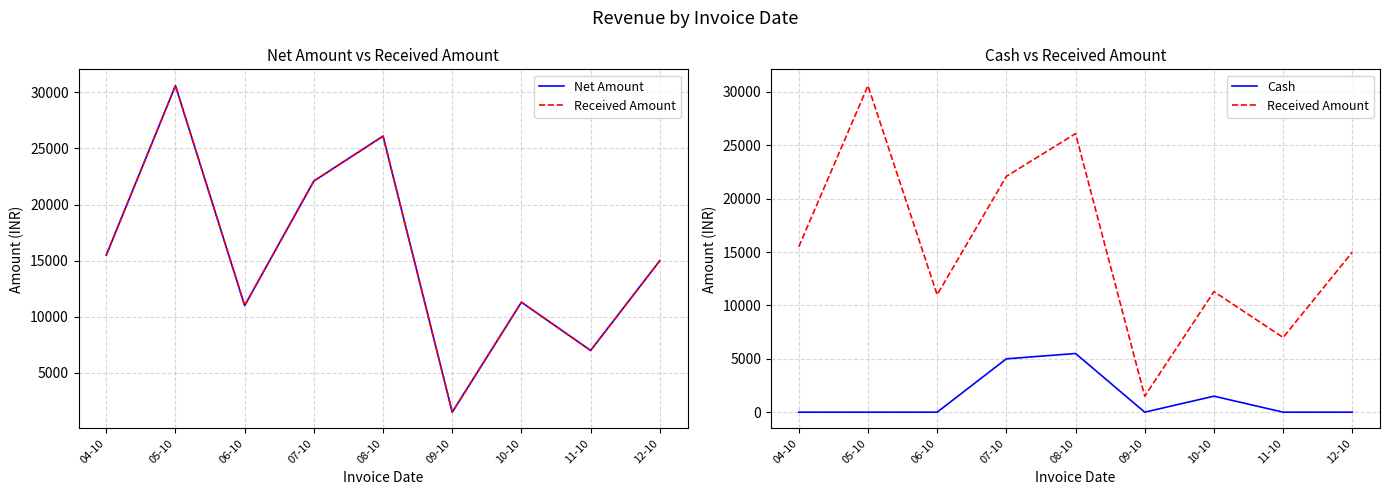

Reading left to right, transcribe all the data shown in this chart.

Net Amount: 04-10=15496	05-10=30593	06-10=10997	07-10=22095	08-10=26096	09-10=1499	10-10=11296	11-10=6998	12-10=14996
Received Amount: 04-10=15496	05-10=30593	06-10=10997	07-10=22095	08-10=26096	09-10=1499	10-10=11296	11-10=6998	12-10=14996
Cash: 04-10=0	05-10=0	06-10=0	07-10=4998	08-10=5498	09-10=0	10-10=1499	11-10=0	12-10=0